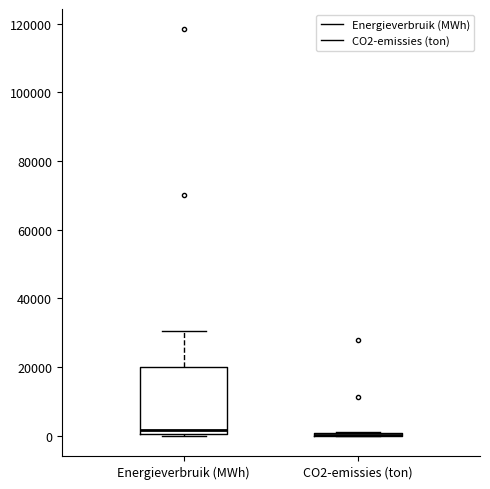

Reading left to right, transcribe this box plot: for each box, give where its median line is, the range the box spans, and where its two whiskers end, as read against the y-axis. The values are not printed on the chart, so give them approximately, as read against the axis.

Energieverbruik (MWh): median 2000, box 0 to 20000, whiskers 0 to 30000
CO2-emissies (ton): box collapsed to a line at 0, whiskers 0 to 2000